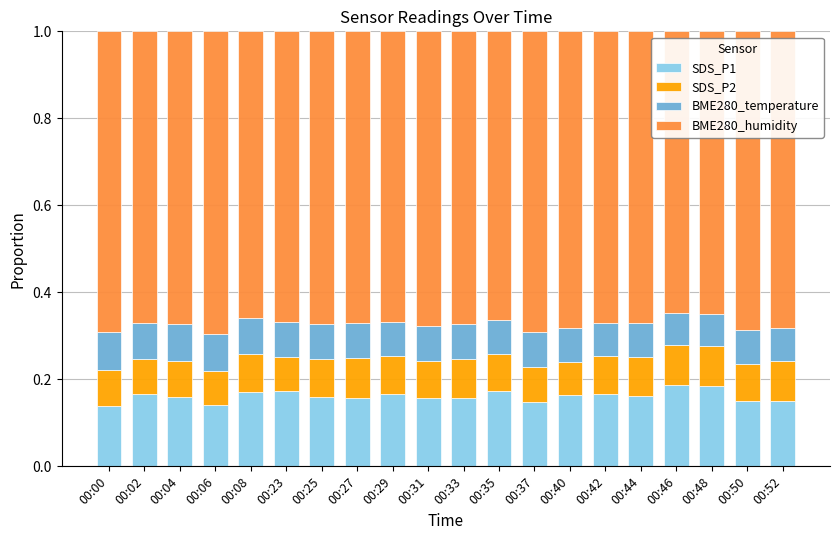

What is the total value across all series at 00:50?

1.0